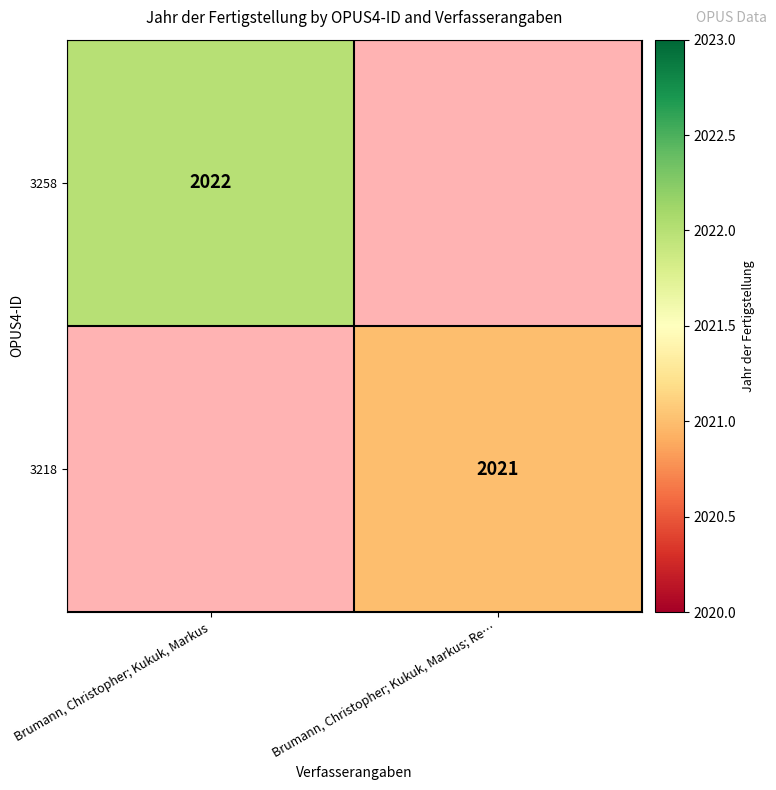

The value of 3258 at Brumann, Christopher; Kukuk, Markus is 2022. True or false?

True